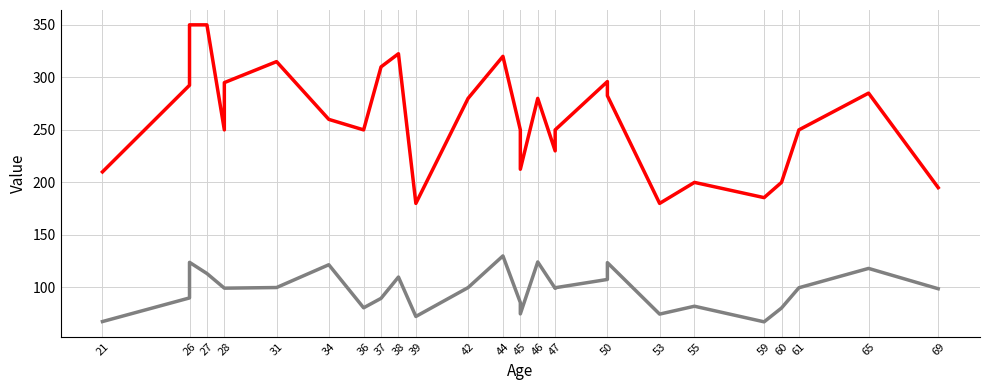

True or false: BWt (Kg) has a value of 36.2 at 26.

False